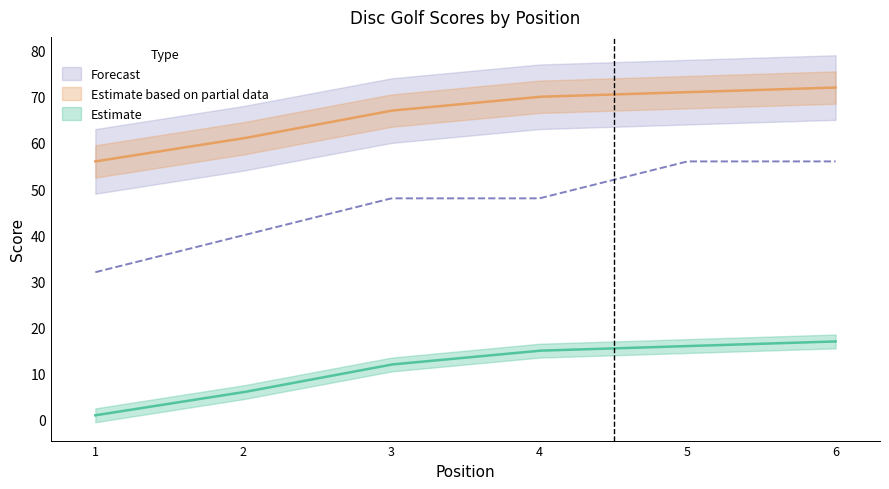

Which has a higher value, 6 or 5?

6